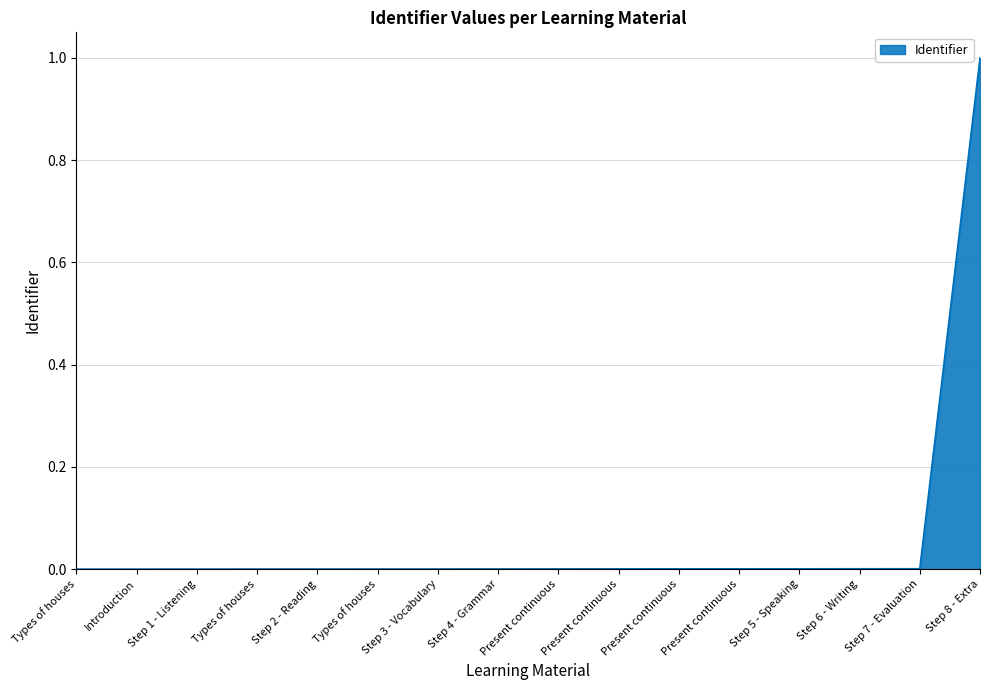

Does the chart display data point markers on the line(s)?

No